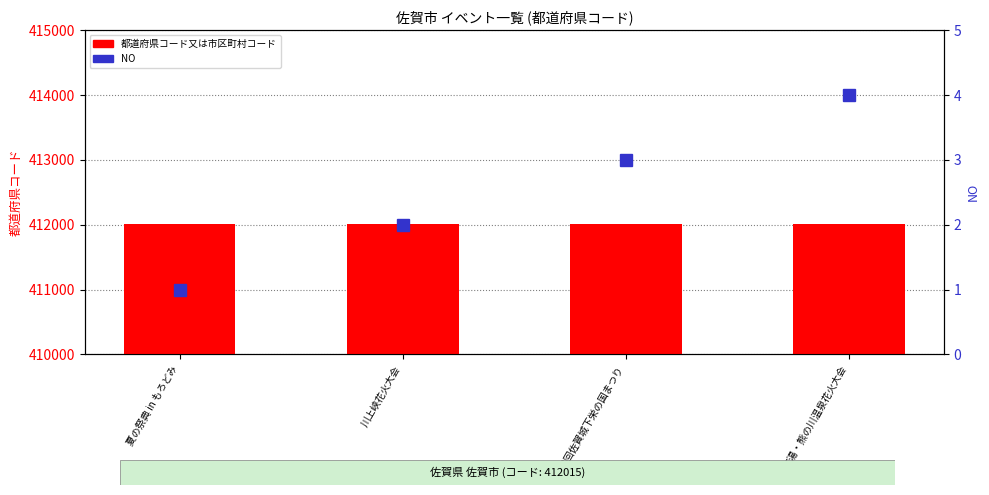

What is the difference between the highest and lowest values at 川上峡花火大会?

412013